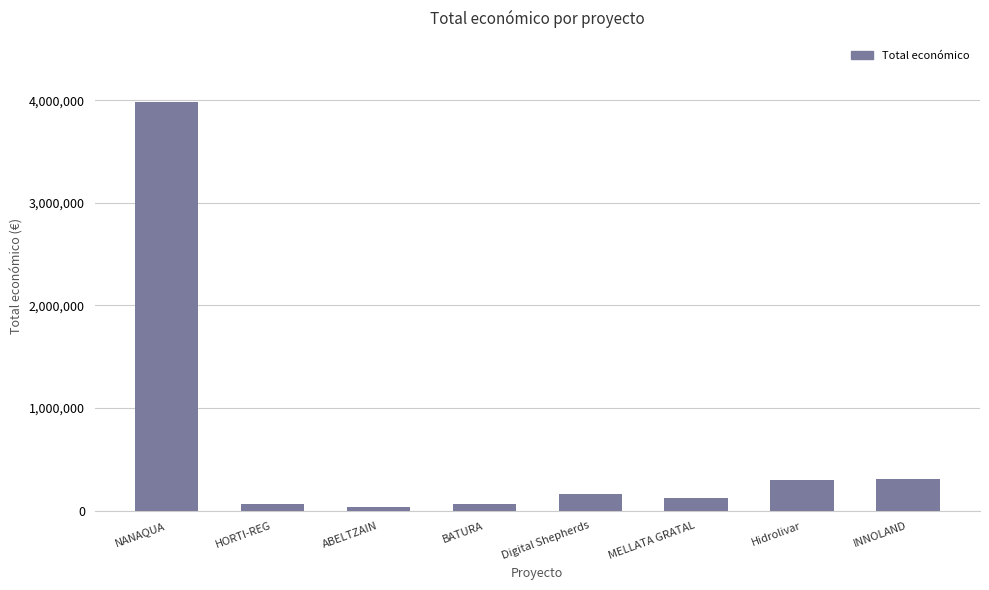

What is the difference between the maximum and minimum values?

3946793